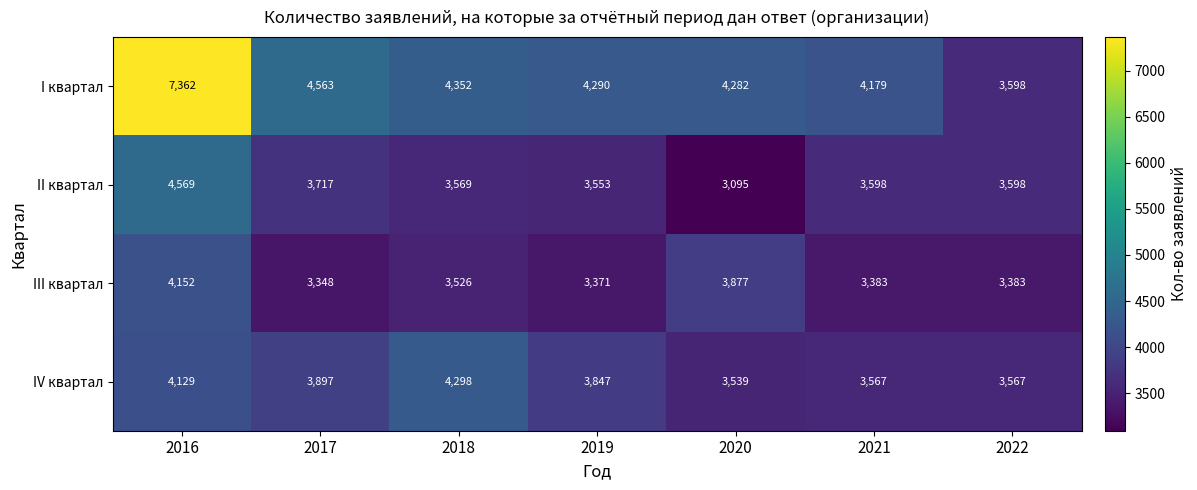

What is the greatest value displayed?

7362